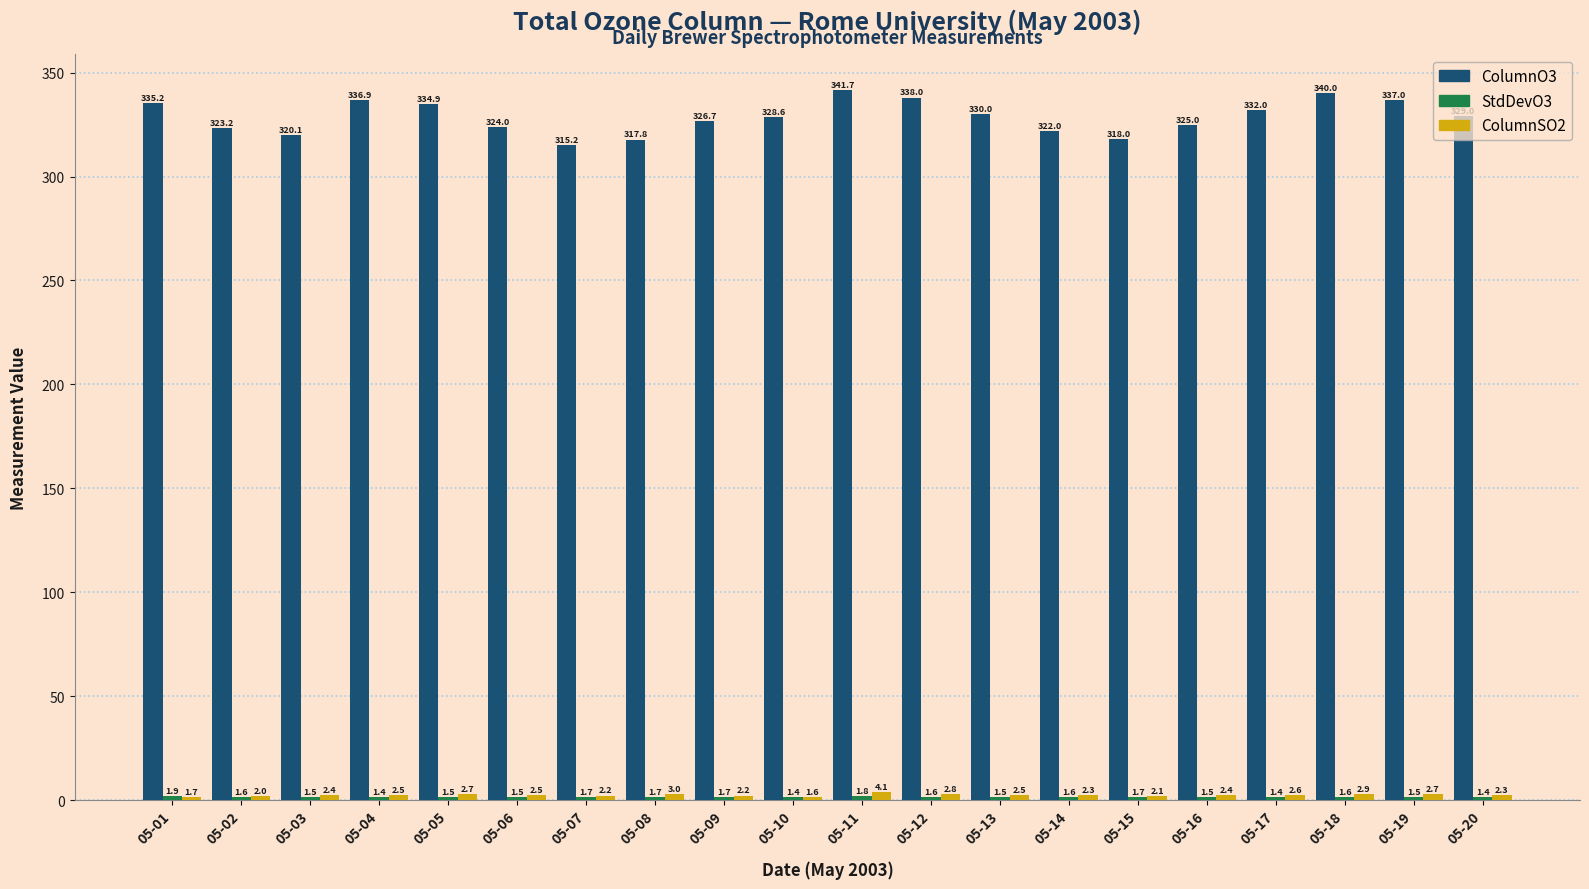

What is the total value across all series at 05-15?

321.8